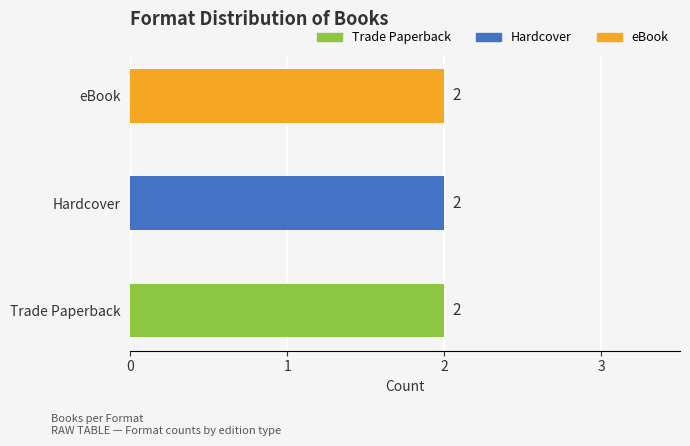

How many series are shown in this chart?

3